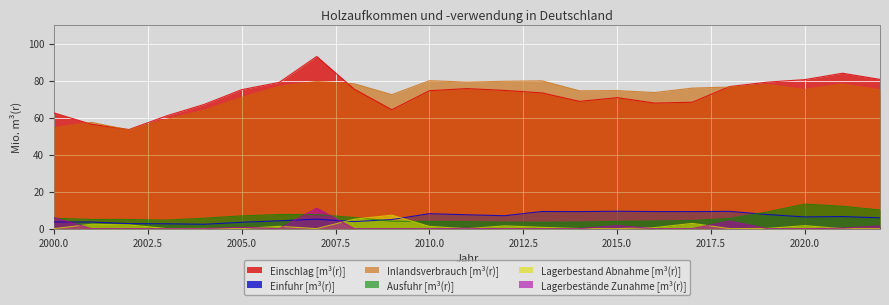

At which label does Ausfuhr [m³(r)] first exceed 4?

2000.0